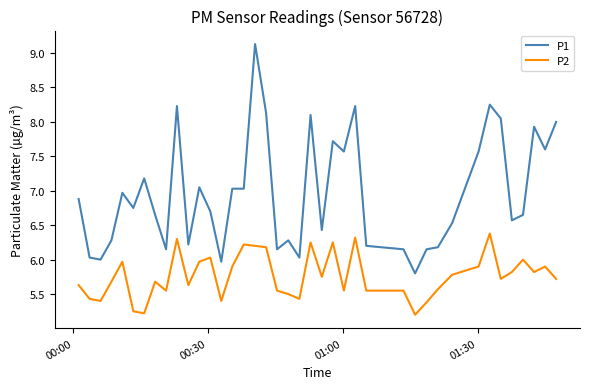

True or false: P2 and P1 intersect in this chart.

False